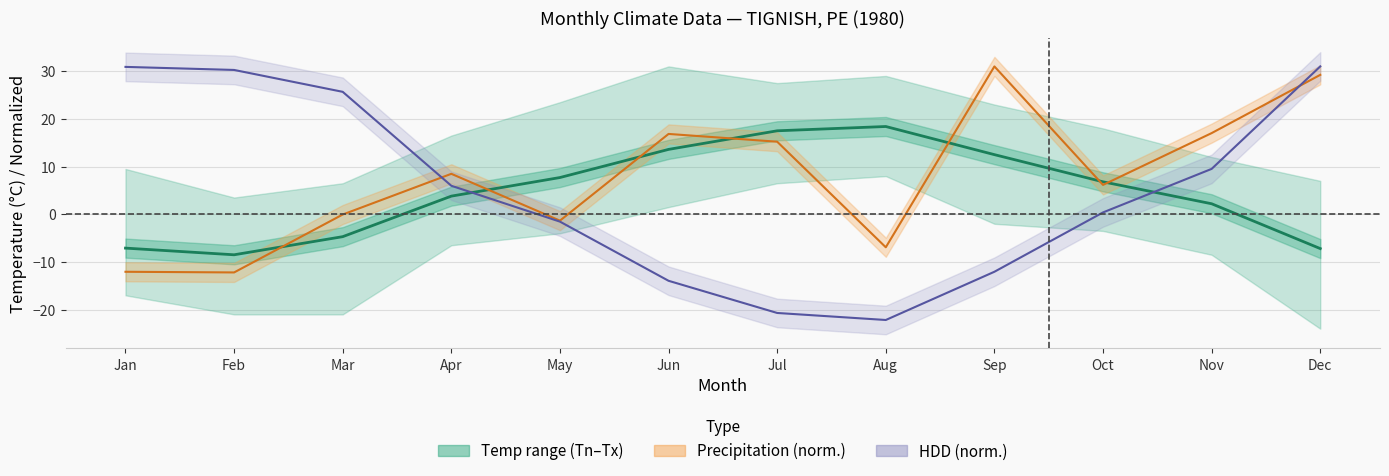

Reading left to right, transcribe all the data shown in this chart.

Mean Temp (Tm): Jan=-7.1	Feb=-8.5	Mar=-4.7	Apr=3.8	May=7.7	Jun=13.6	Jul=17.5	Aug=18.4	Sep=12.5	Oct=6.8	Nov=2.2	Dec=-7.2
Precipitation line: Jan=-12.1	Feb=-12.2	Mar=-0.1	Apr=8.5	May=-1.3	Jun=16.8	Jul=15.2	Aug=-6.9	Sep=31.0	Oct=6.2	Nov=17.0	Dec=29.2
HDD line: Jan=30.9	Feb=30.3	Mar=25.7	Apr=6.0	May=-1.5	Jun=-14.0	Jul=-20.7	Aug=-22.2	Sep=-12.1	Oct=0.4	Nov=9.5	Dec=31.0